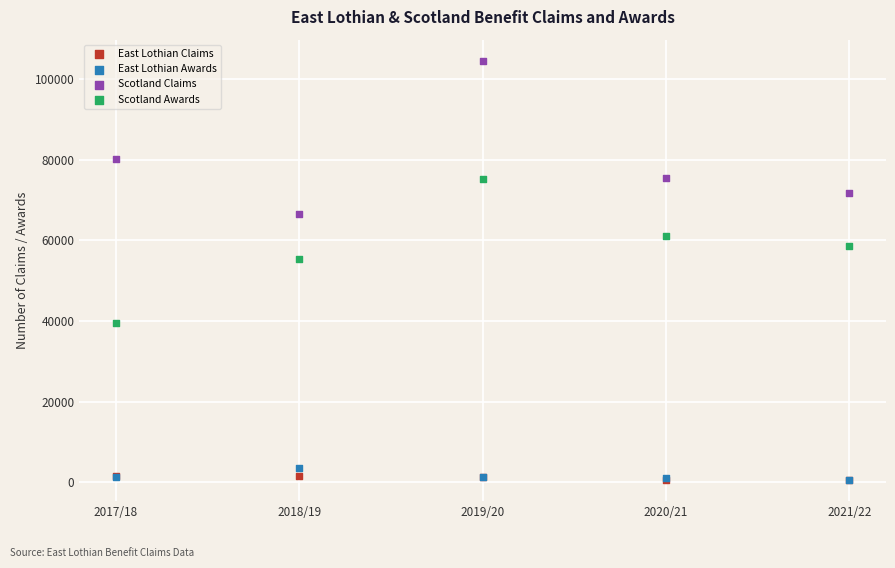

Across all series, what Y value is closest to 52571?

55436.3